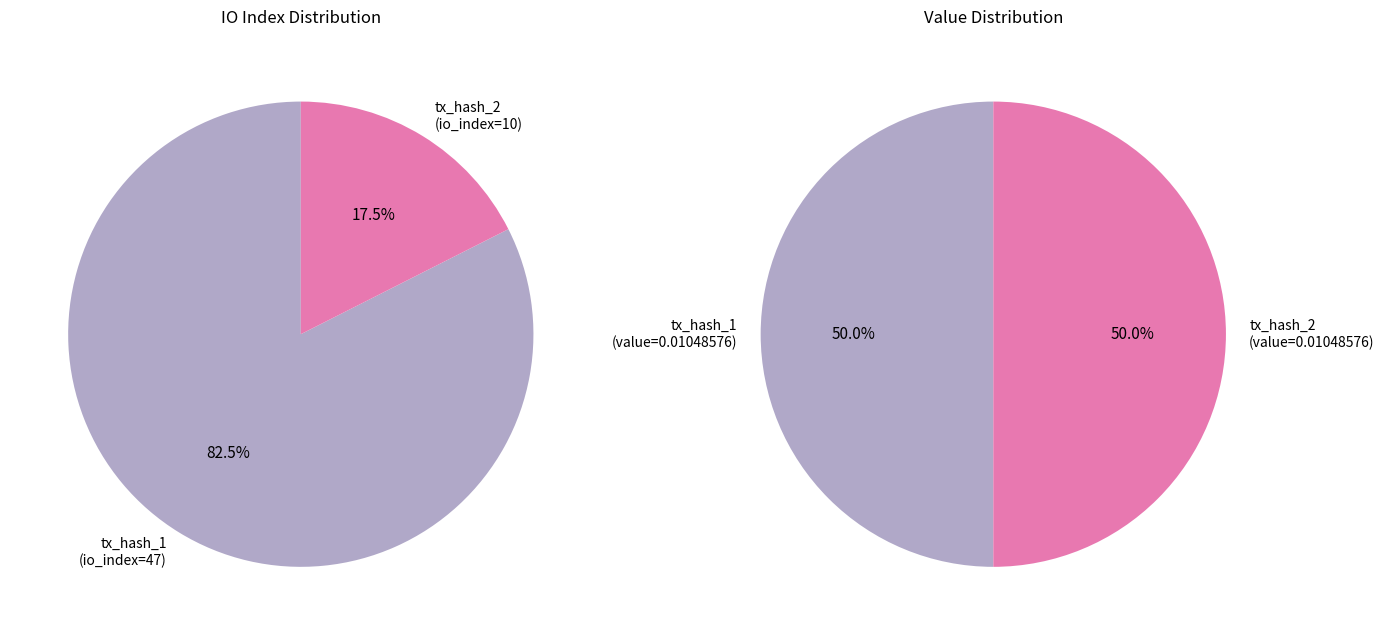

Combined, what portion of the pie is values_value and values_io_index?

100.0%